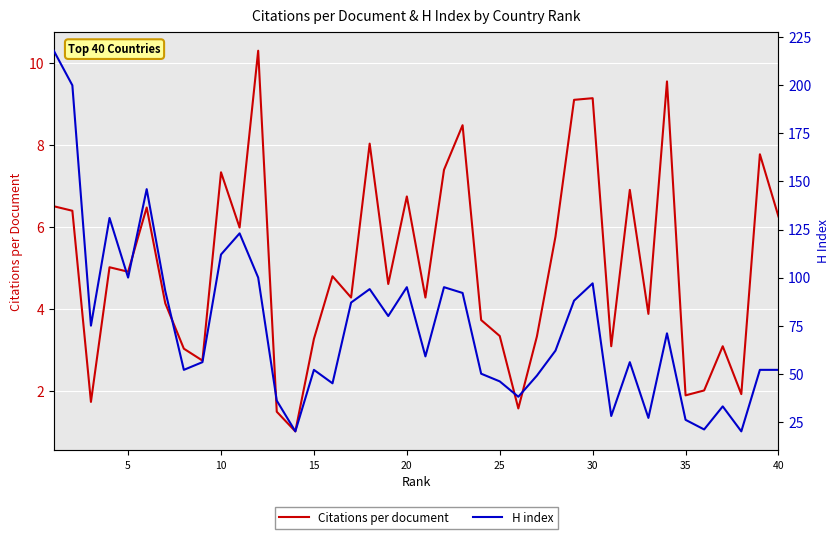

The value of Citations per document at 30 is 9.2. True or false?

True